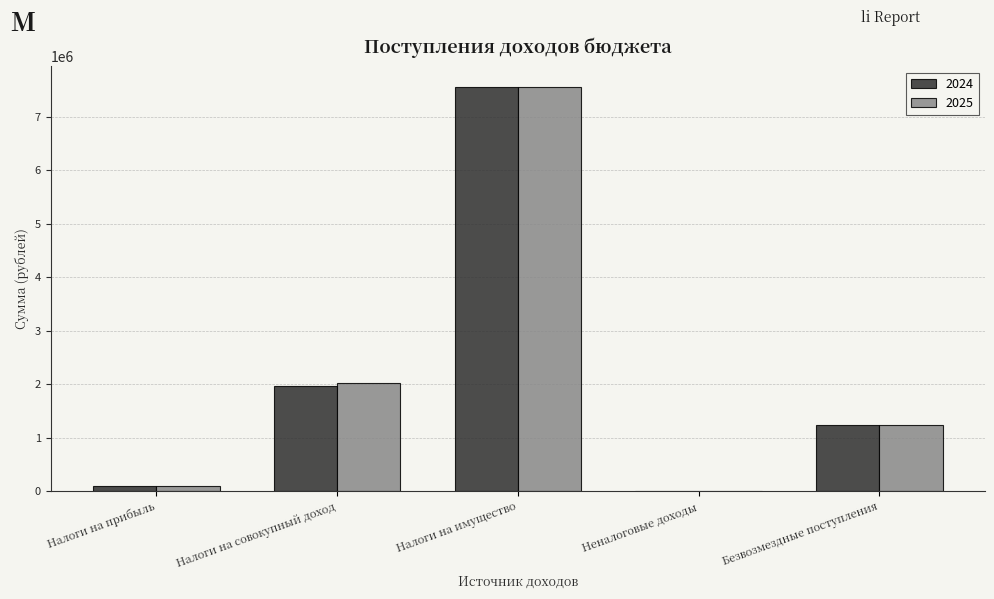

Reading left to right, list all the values displayed in this chart.

2024: Налоги на прибыль=93584	Налоги на совокупный доход=1964665	Налоги на имущество=7561000	Неналоговые доходы=0	Безвозмездные поступления=1225253
2025: Налоги на прибыль=97327	Налоги на совокупный доход=2023545	Налоги на имущество=7561000	Неналоговые доходы=0	Безвозмездные поступления=1229353